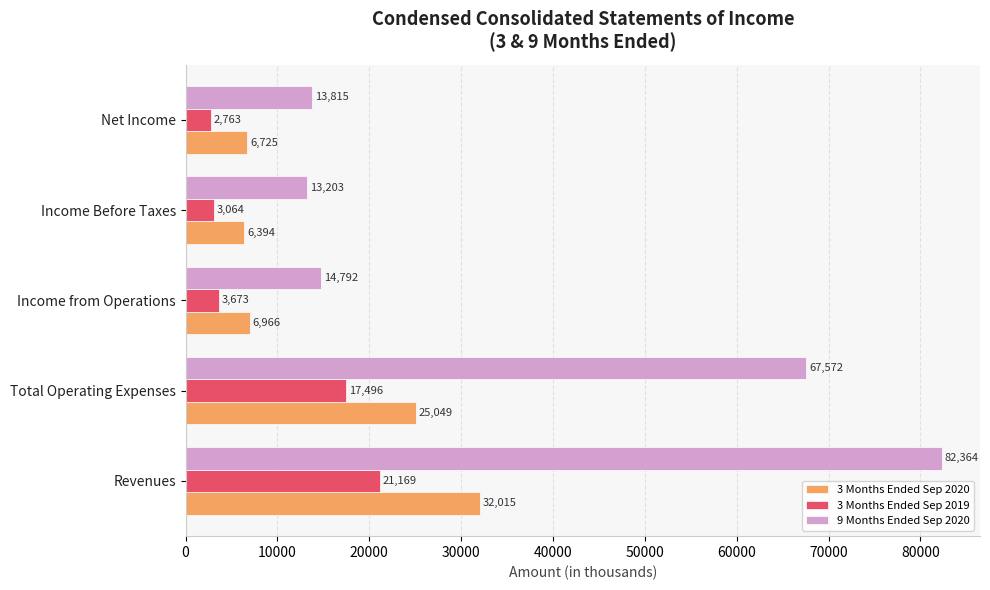

What is the average value of the 3 Months Ended Sep 2020 series?

15430